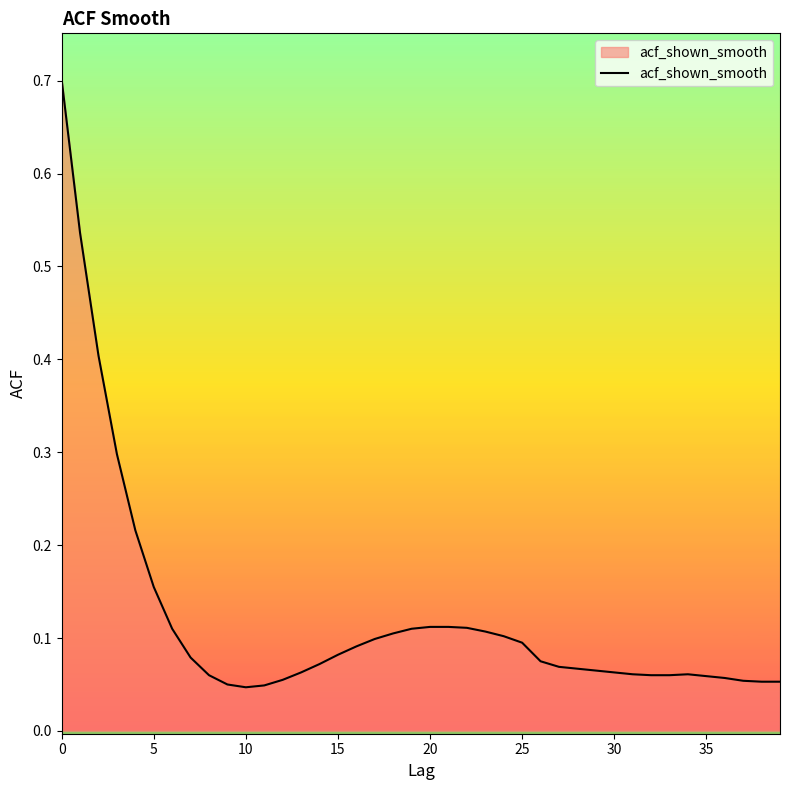

What is the greatest value displayed?

0.7